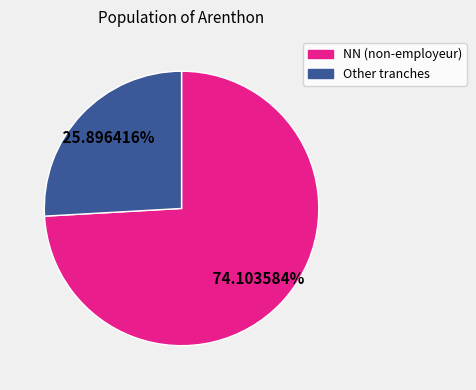

Approximately how many times larger is the value at NN (non-employeur) compared to Other tranches?

2.9